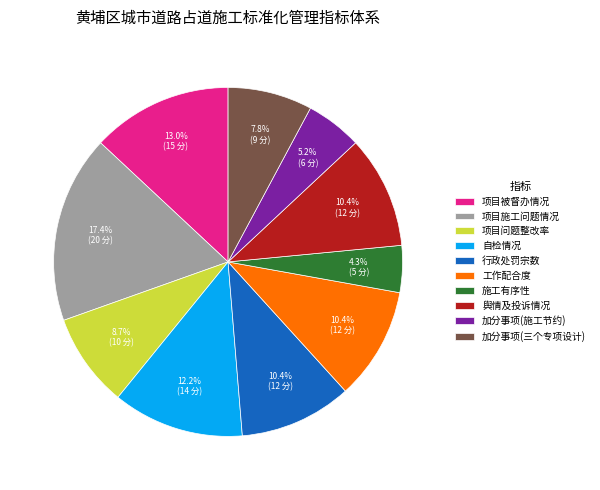

Which category has the biggest portion of the pie?

项目施工问题情况